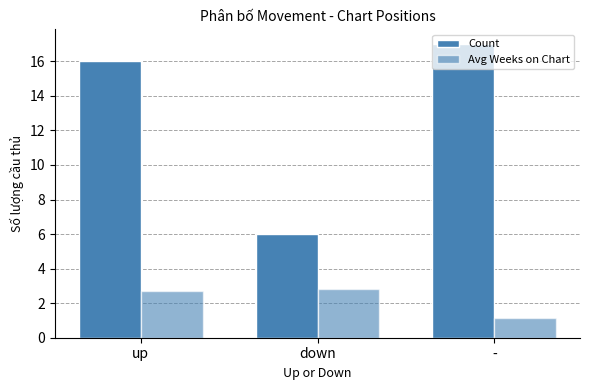

How many groups of bars are there?

3